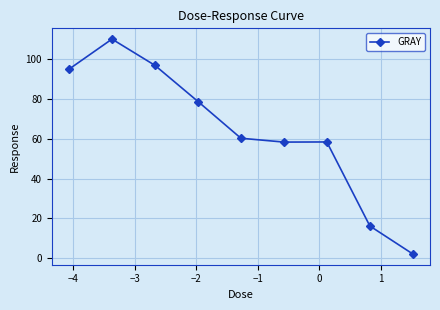

What is the difference between the second highest and minimum values?

94.7